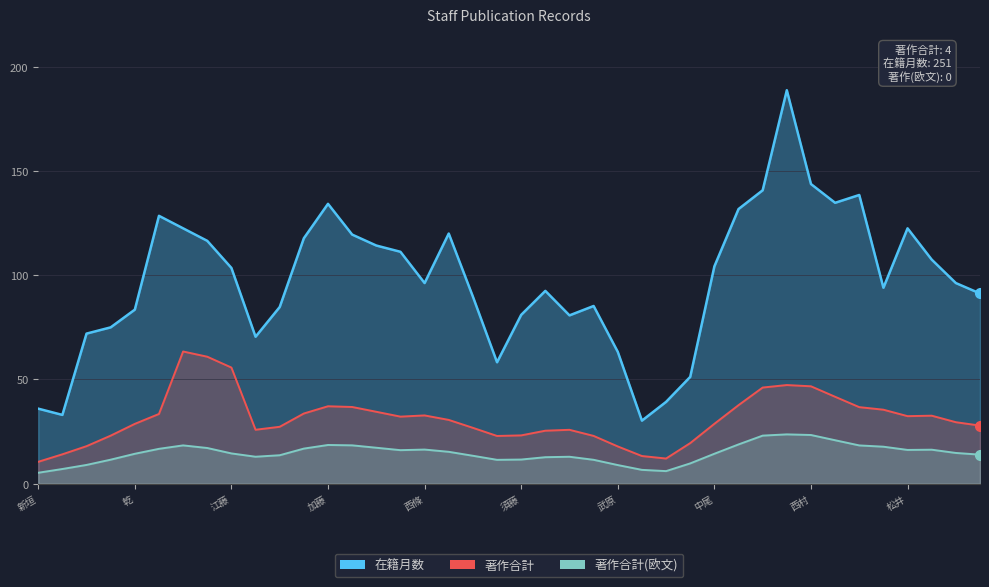

Reading left to right, list all the values displayed in this chart.

在籍月数: 36.0	33.0	72.0	75.0	83.5	128.5	122.5	116.5	103.5	70.5	84.8	117.8	134.2	119.5	114.2	111.2	96.2	120.0	89.8	58.2	81.0	92.5	80.8	85.2	63.2	30.2	39.2	51.2	104.2	131.8	140.8	188.8	143.8	134.8	138.5	94.0	122.5	107.5	96.2	91.2
著作合計: 10.5	14.1	18.0	23.1	28.7	33.5	63.4	60.9	55.7	25.9	27.3	33.7	37.1	36.8	34.5	32.2	32.8	30.6	26.8	22.9	23.2	25.4	25.8	22.9	17.9	13.3	12.1	19.5	28.7	37.7	46.1	47.3	46.7	41.7	36.7	35.5	32.4	32.6	29.5	27.9
著作合計(欧文): 5.2	7.0	9.0	11.5	14.4	16.7	18.4	17.1	14.5	12.9	13.7	16.8	18.6	18.4	17.2	16.1	16.4	15.3	13.4	11.4	11.6	12.7	12.9	11.5	8.9	6.6	6.0	9.7	14.4	18.8	23.1	23.7	23.4	20.8	18.4	17.7	16.2	16.3	14.7	13.9